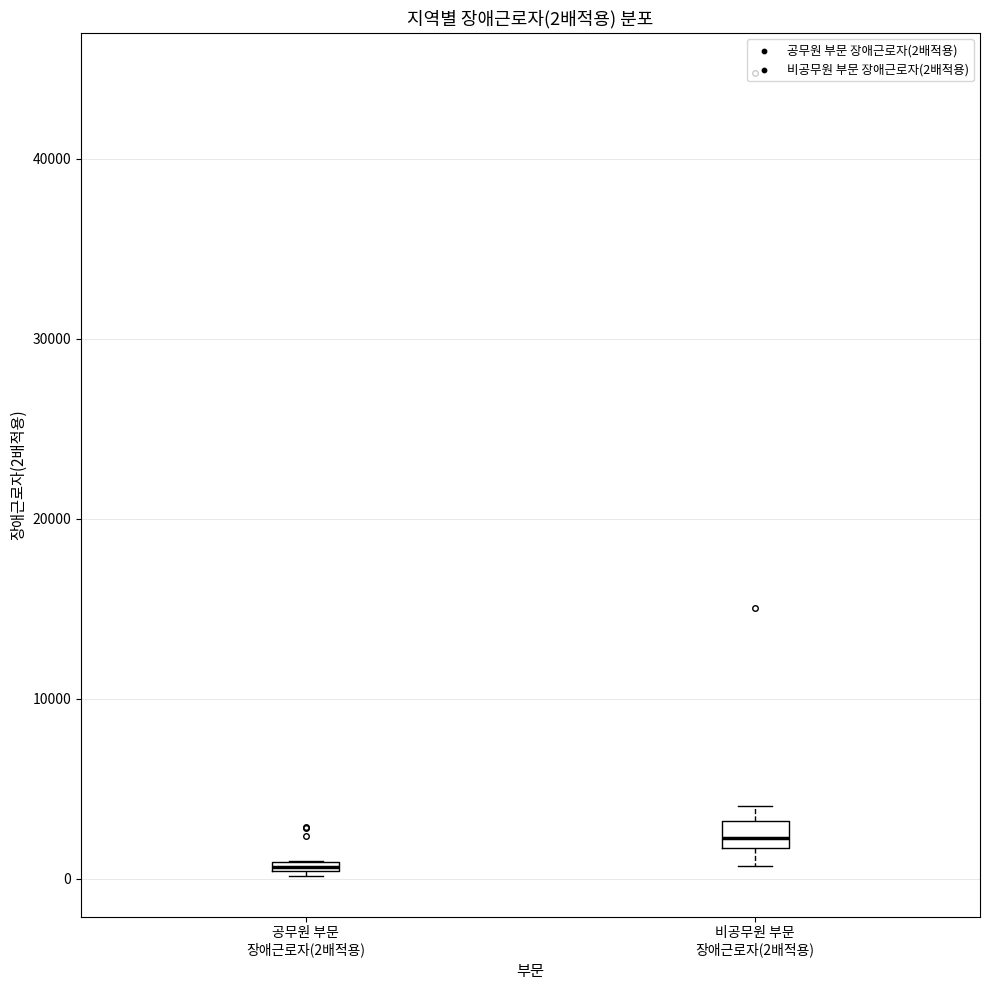

Which box has the lowest median line?

공무원 부문 장애근로자(2배적용)